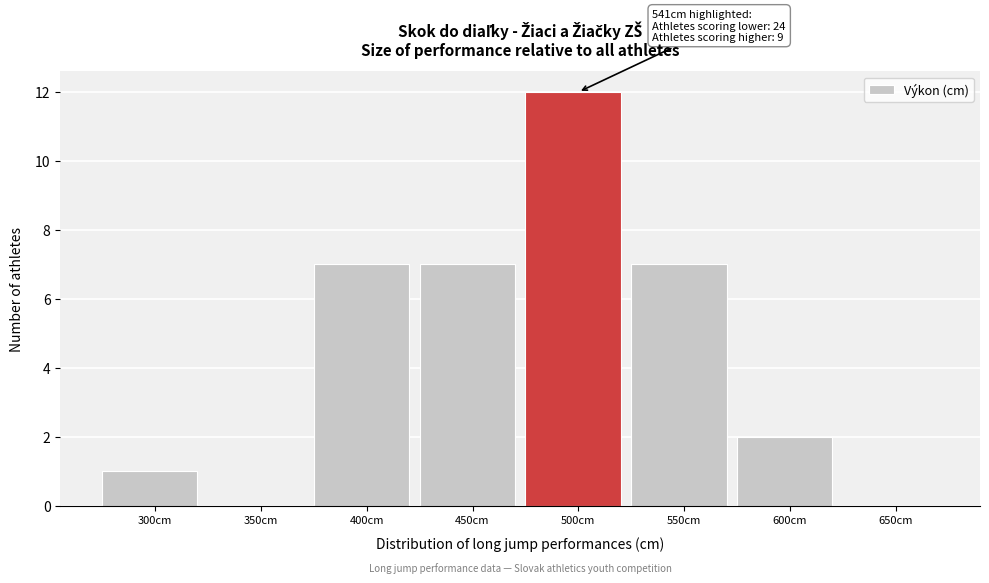

Reading left to right, transcribe all the data shown in this chart.

300cm=1	350cm=0	400cm=7	450cm=7	500cm=12	550cm=7	600cm=2	650cm=0